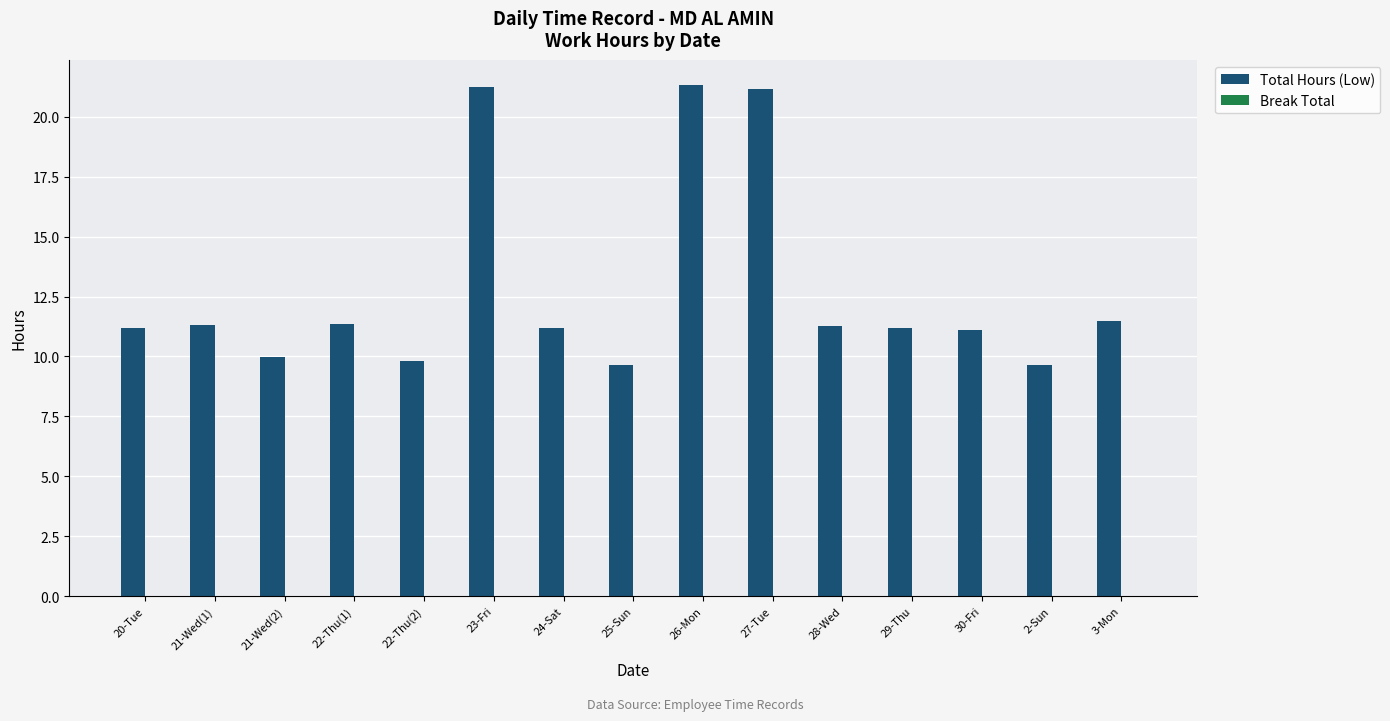

What is the minimum value shown in the chart?

9.6